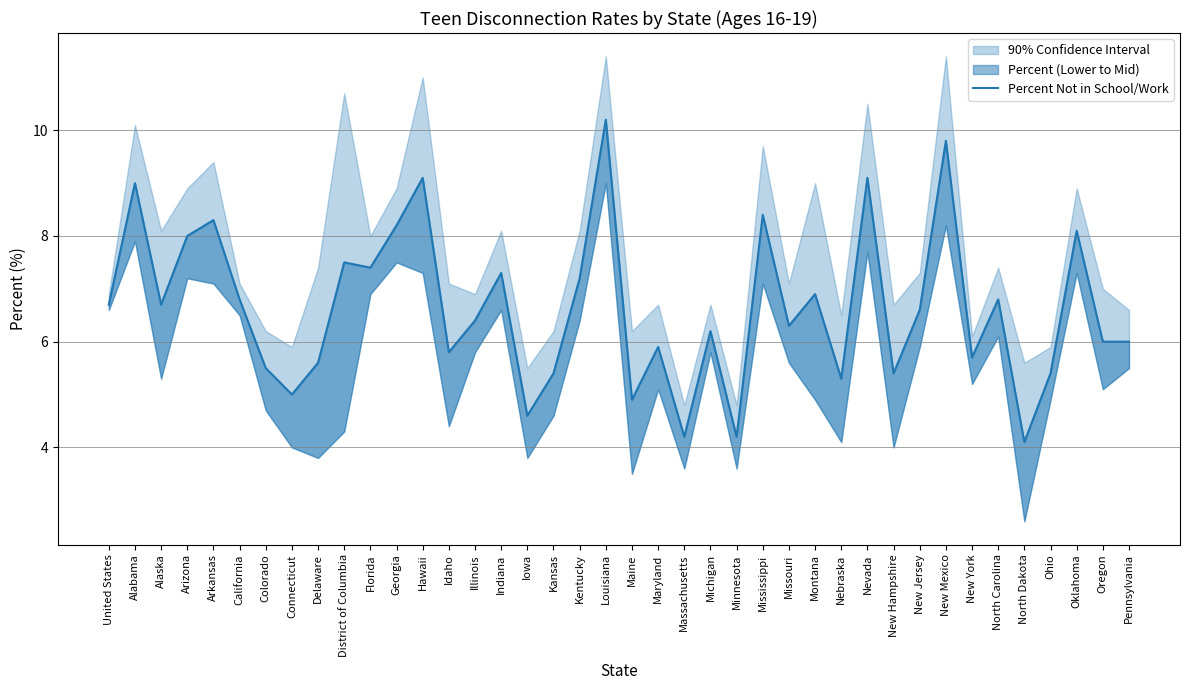

At which category does the chart reach its peak across all series?

Louisiana